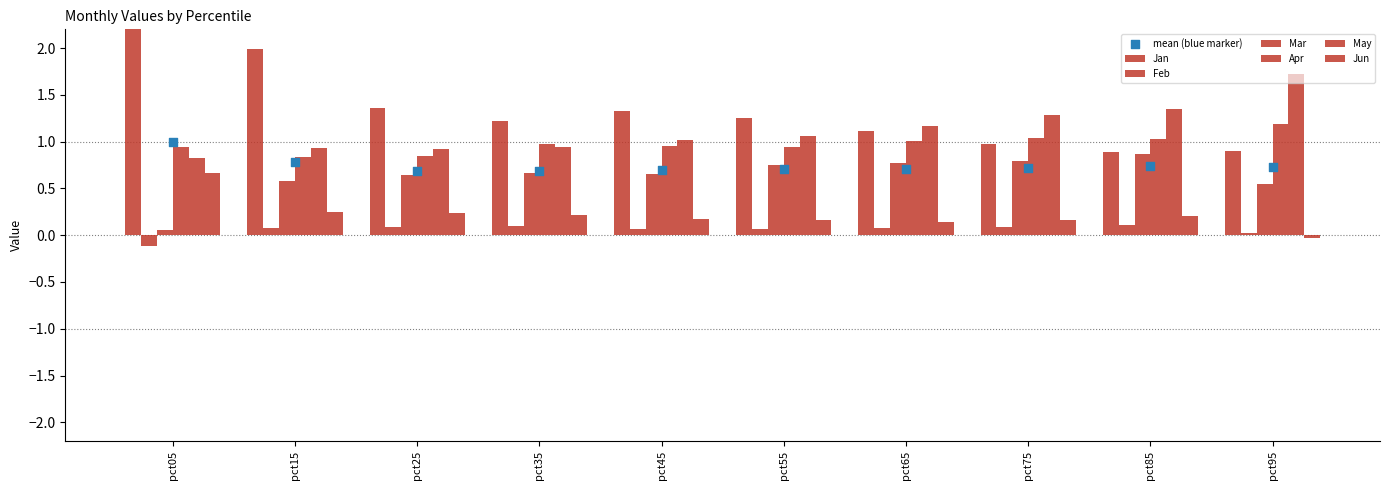

Which series has the largest total across all categories?

Jan